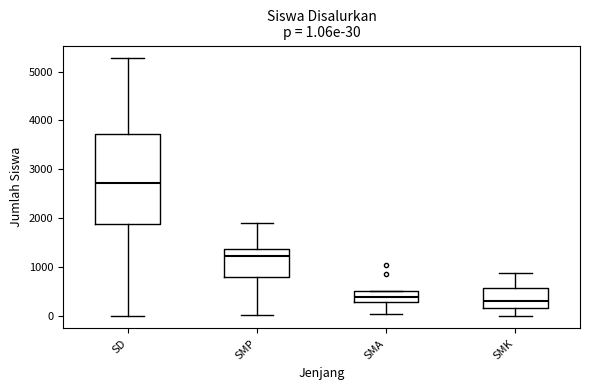

Which box is the tallest, from its lower edge to its upper edge?

SD